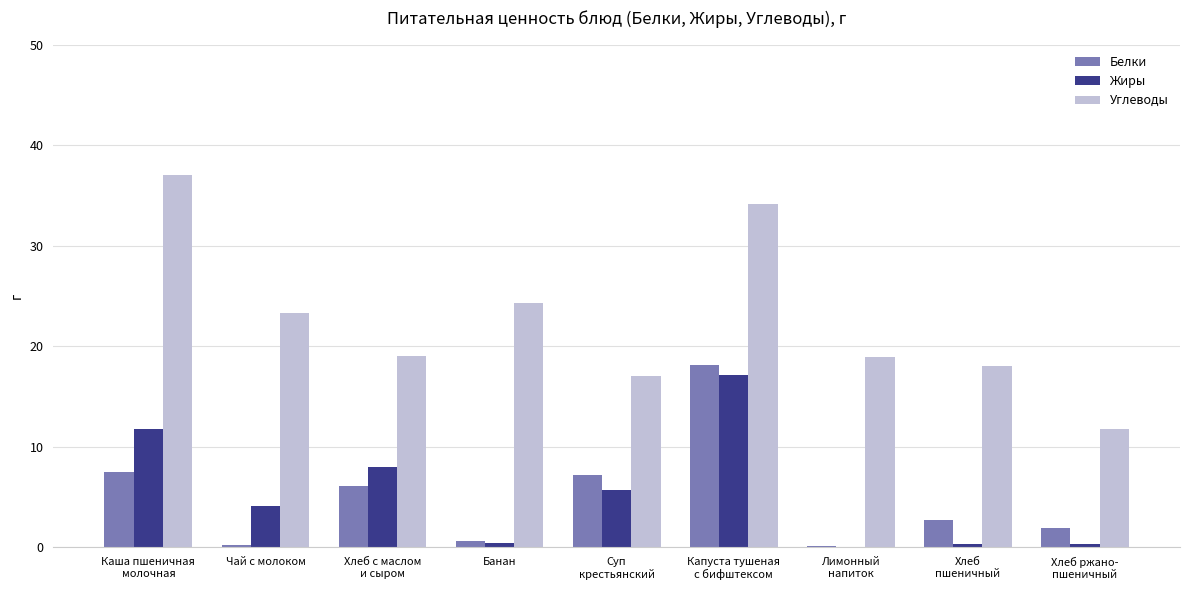

Which series has the largest total across all categories?

Углеводы